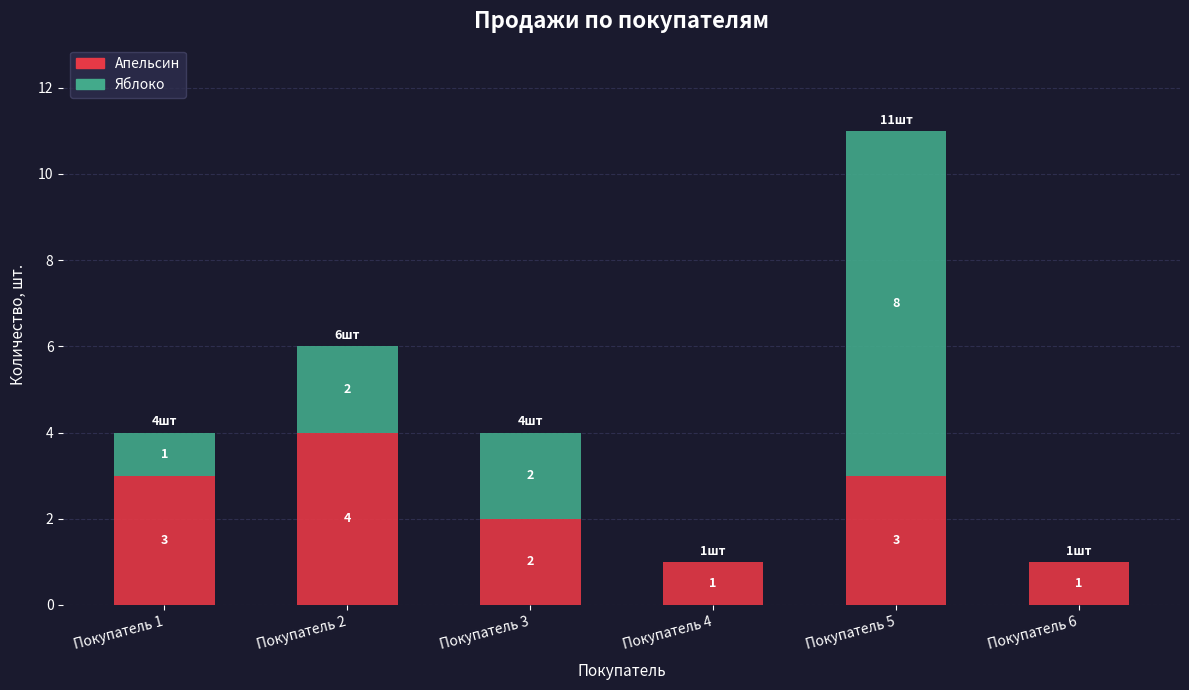

The Апельсин series shows 2 at Покупатель 4. True or false?

False